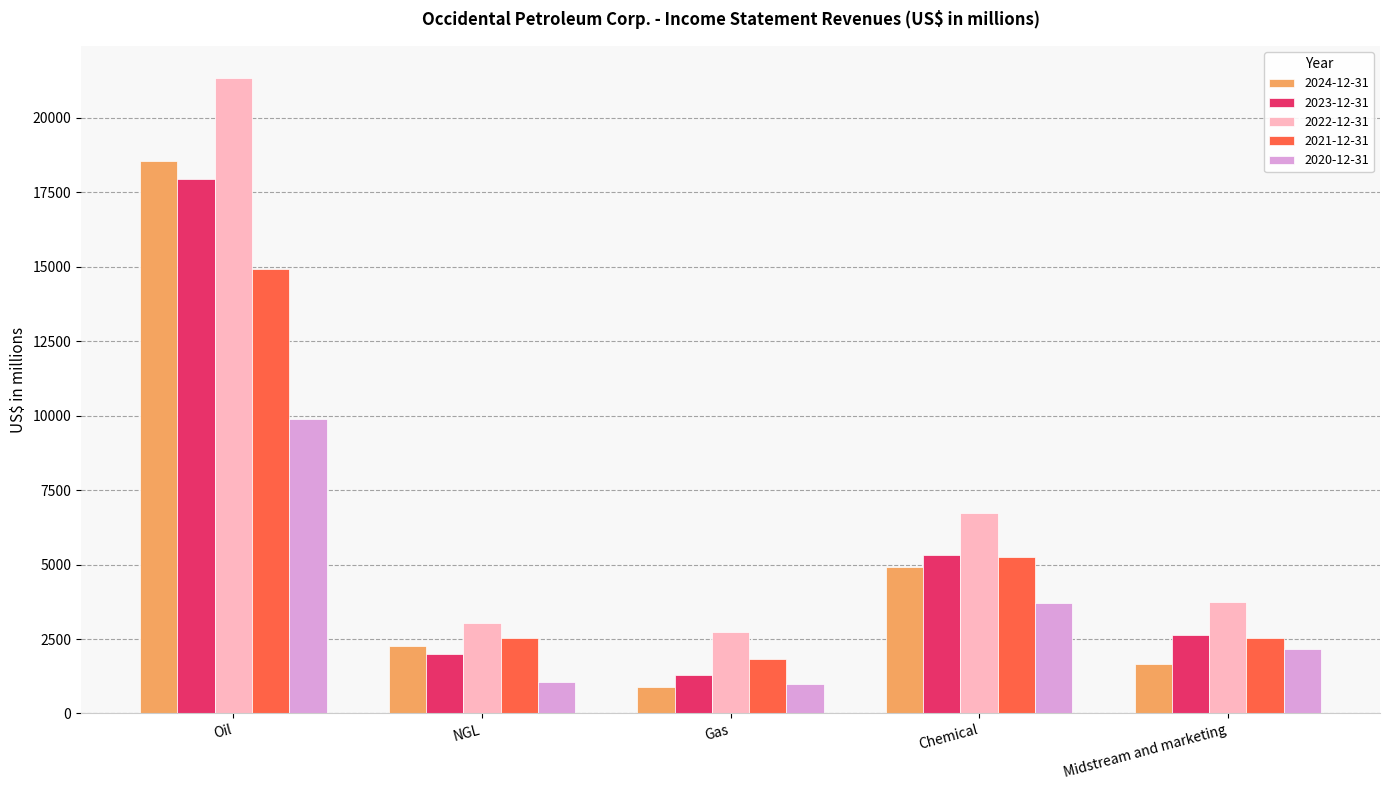

Which series changed the most between Oil and Chemical?

2022-12-31